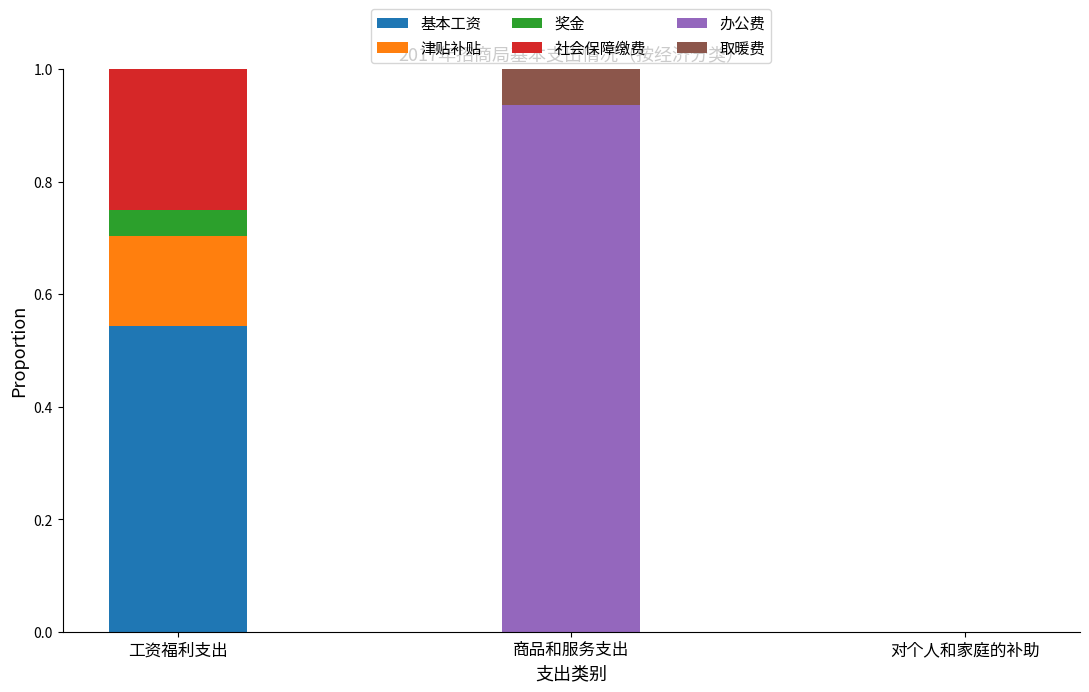

Which category has the highest value in the 基本工资 series?

工资福利支出